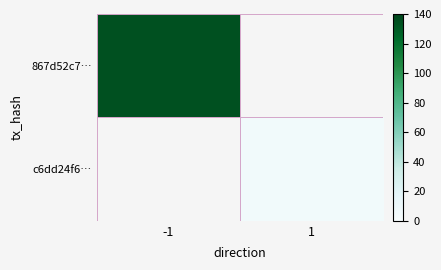

Is the value of 867d52c7… at 1 greater than the value of c6dd24f6… at -1?

No